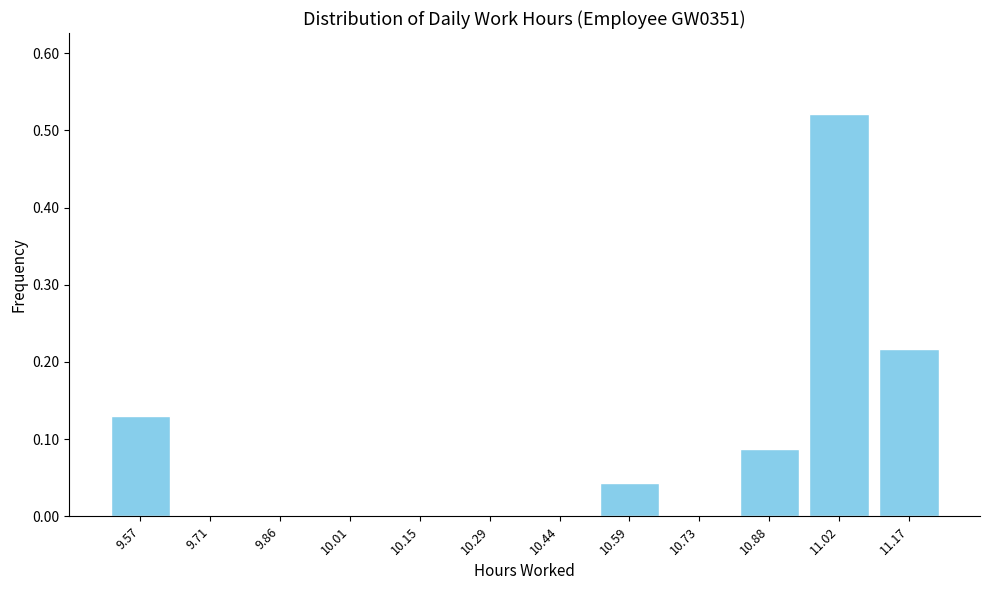

The chart shows a value of -0.3 at 9.86. True or false?

False